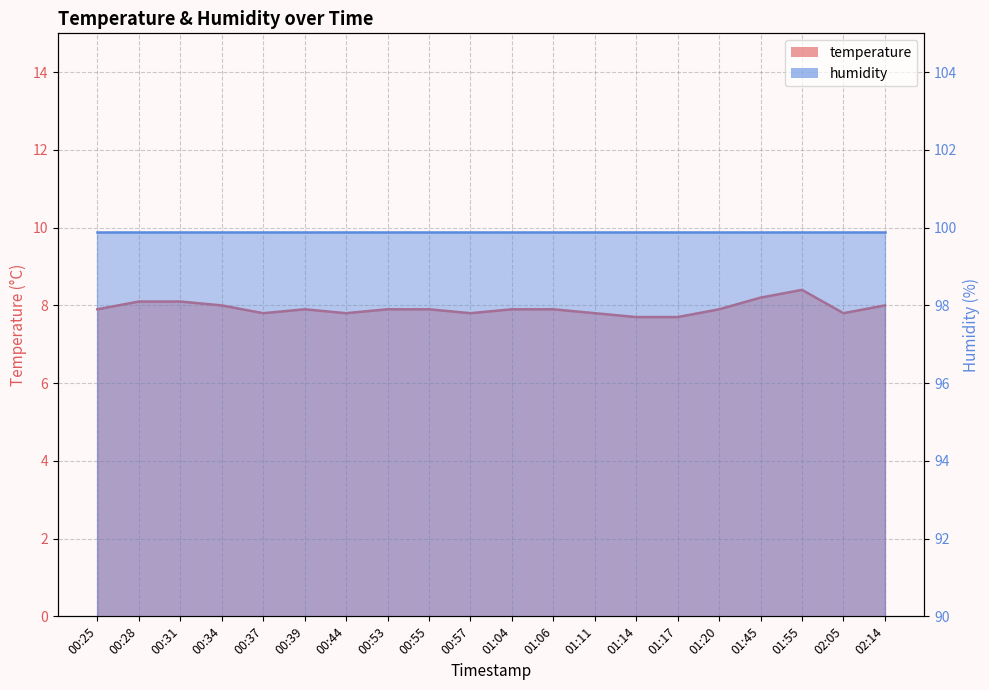

What is the difference between the values at 00:31 and 00:34?

0.1